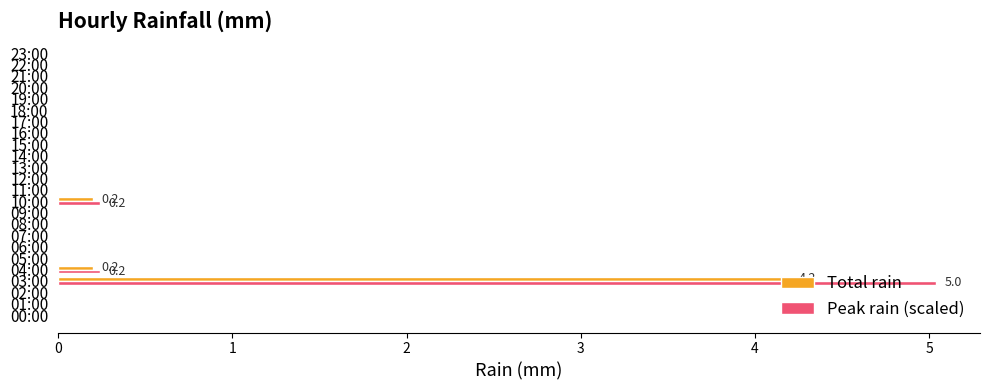

What is the average value of the Total rain series?

0.2